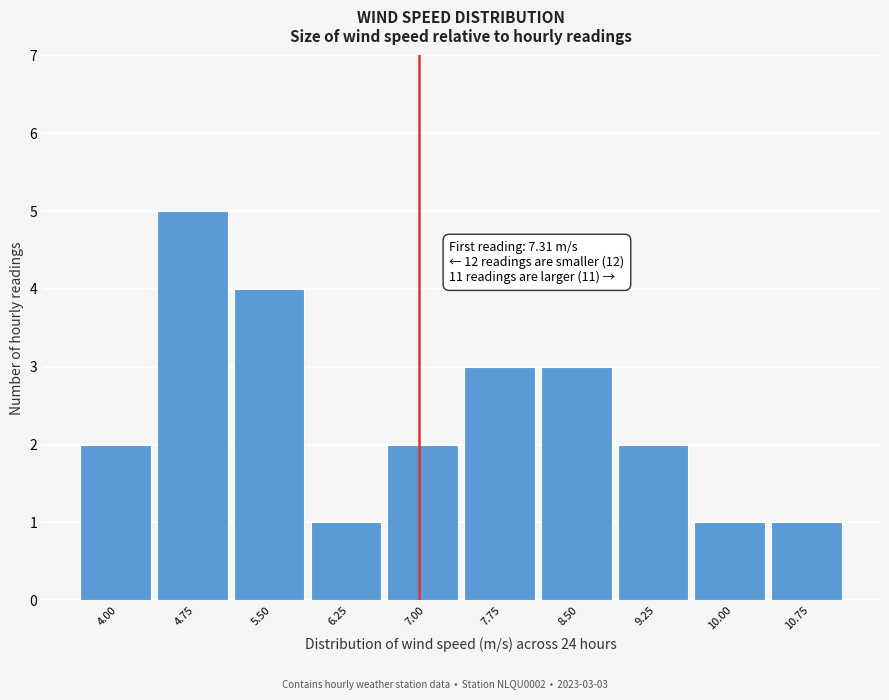

Reading left to right, what are all the values shown in this chart?

2	5	4	1	2	3	3	2	1	1